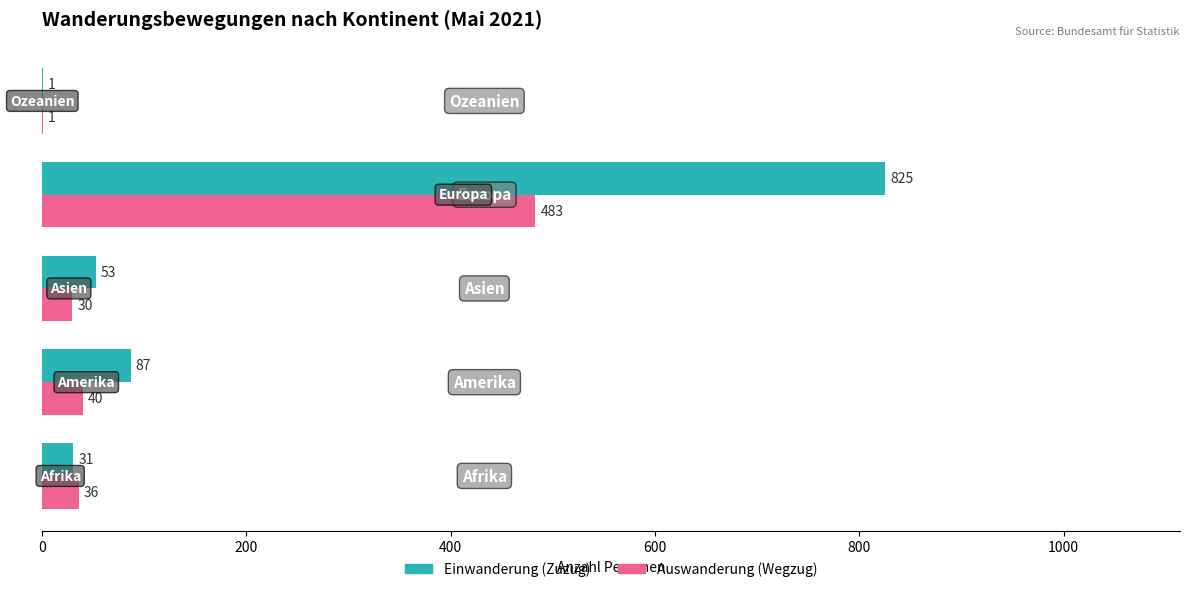

What is the highest value of the Einwanderung (Zuzug) series?

825